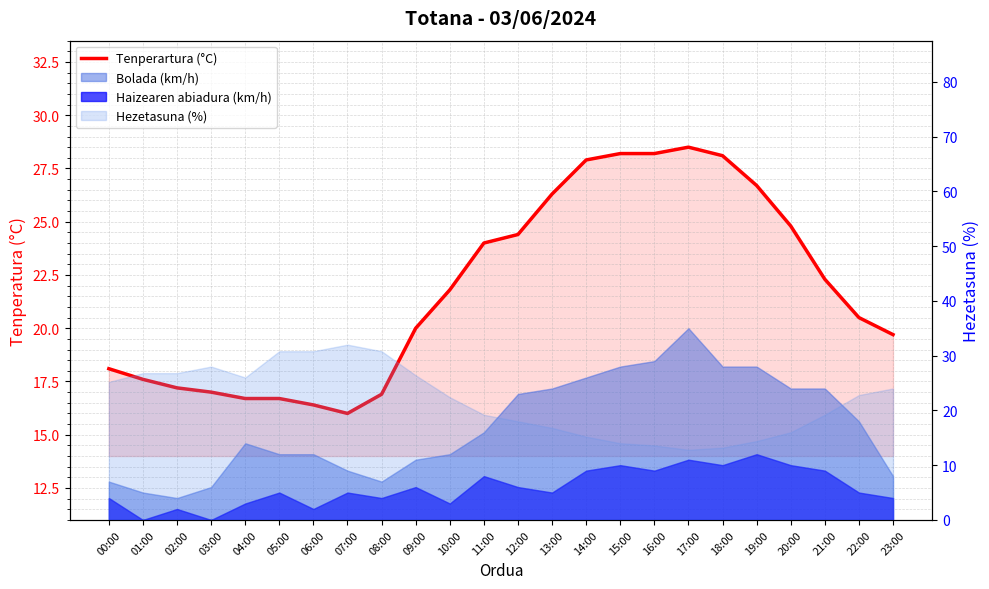

What is the difference between the second highest and second lowest values?

11.8